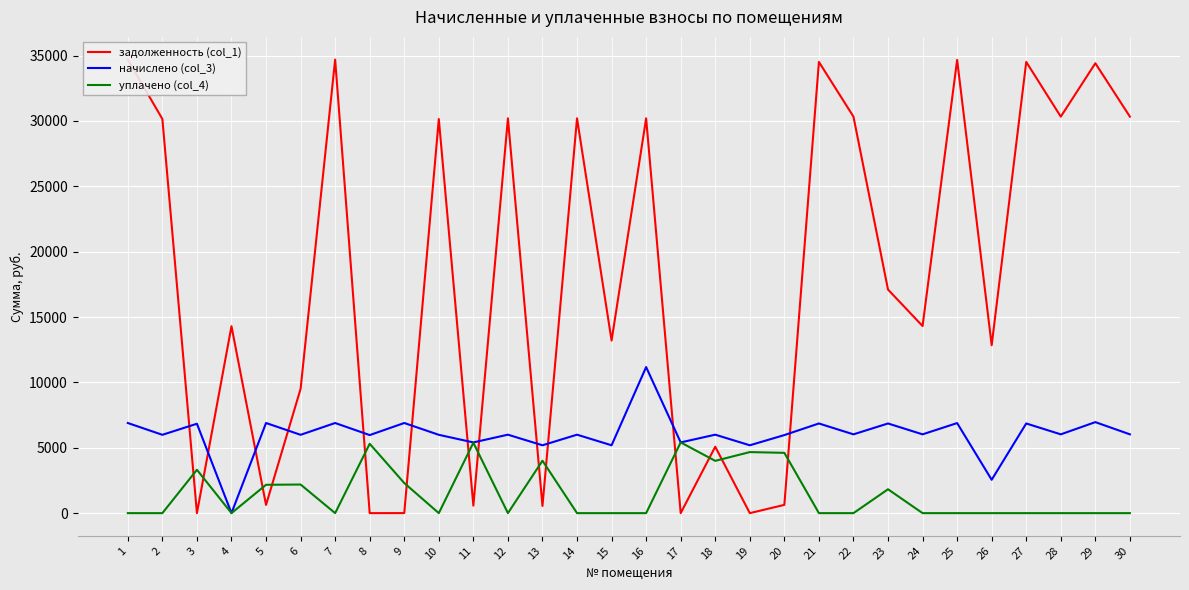

Which has a higher value, 30 or 15?

30